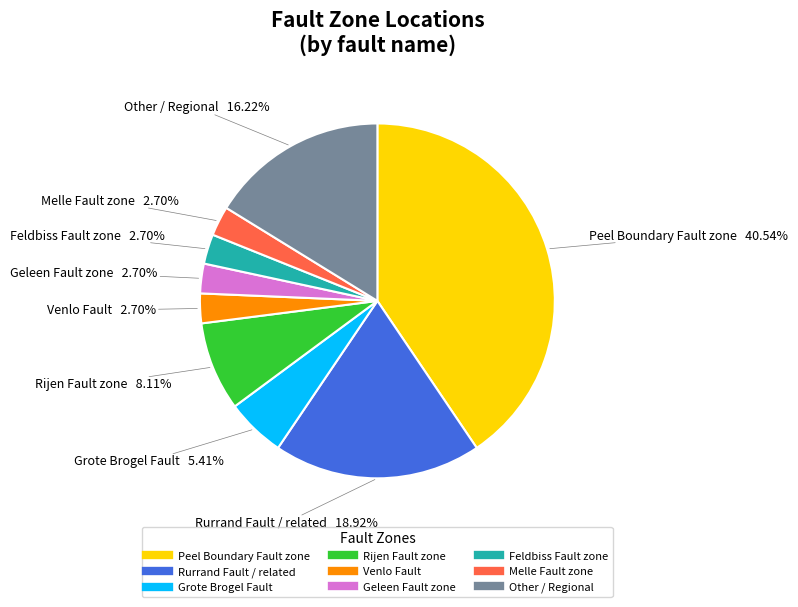

Approximately how many times larger is the value at Other / Regional compared to Rijen Fault zone?

2.0